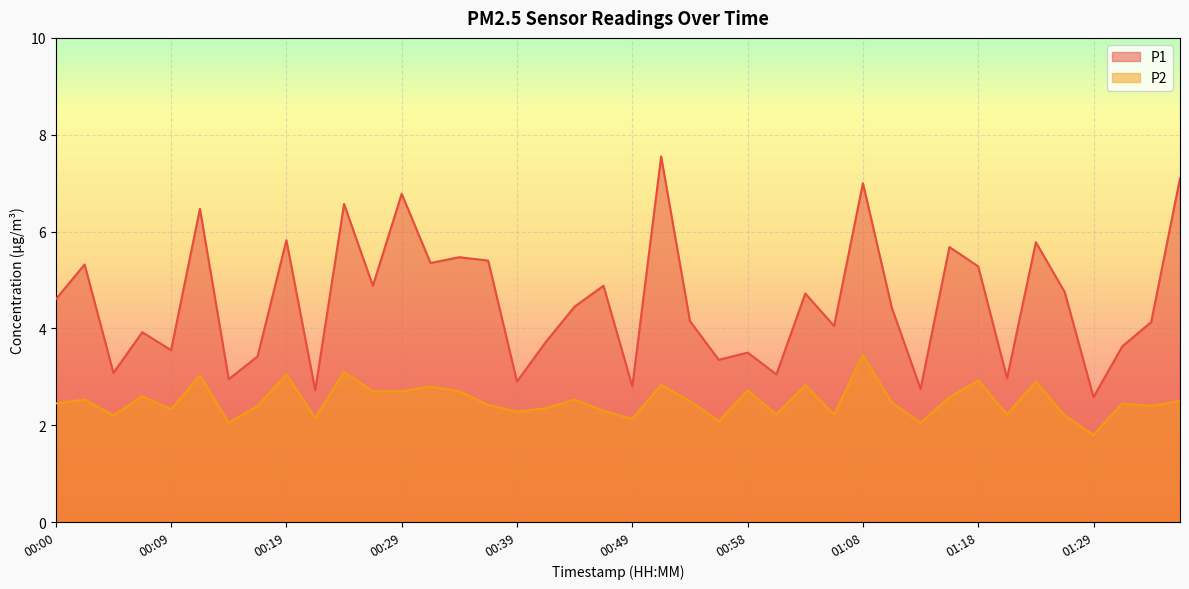

Rank the series at 00:31 from lowest to highest value.

P2, P1